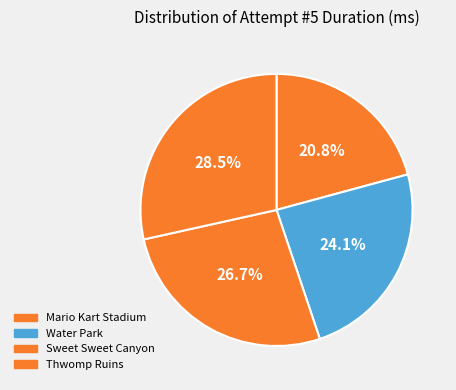

To the nearest percent, what percentage of the pie is Mario Kart Stadium?

21%